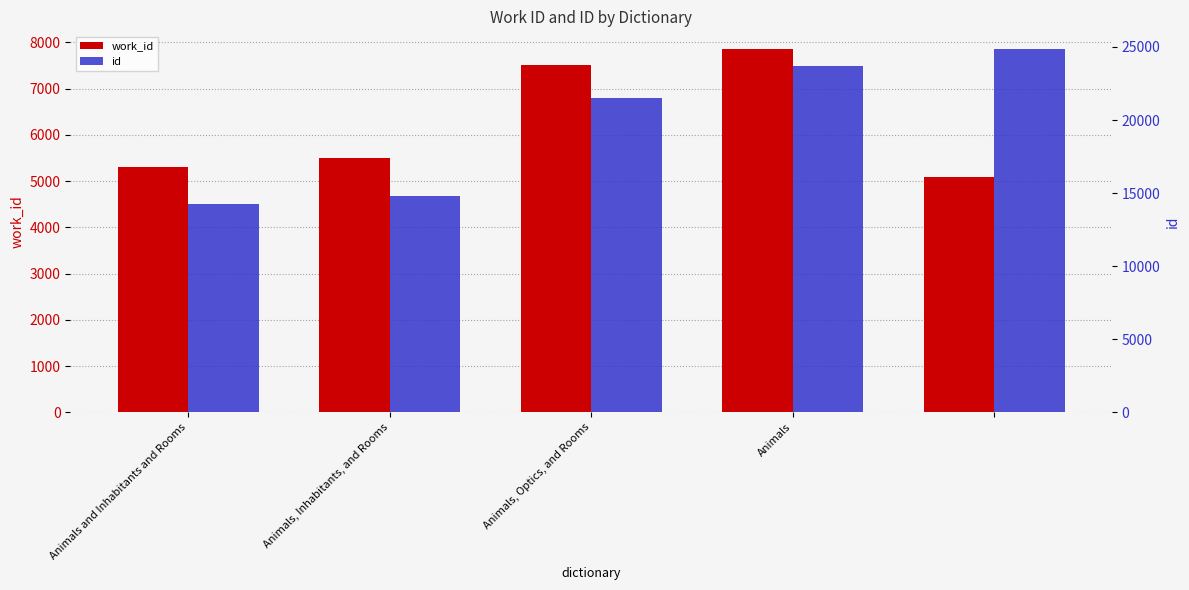

At how many categories does at least one series exceed 21793?

2